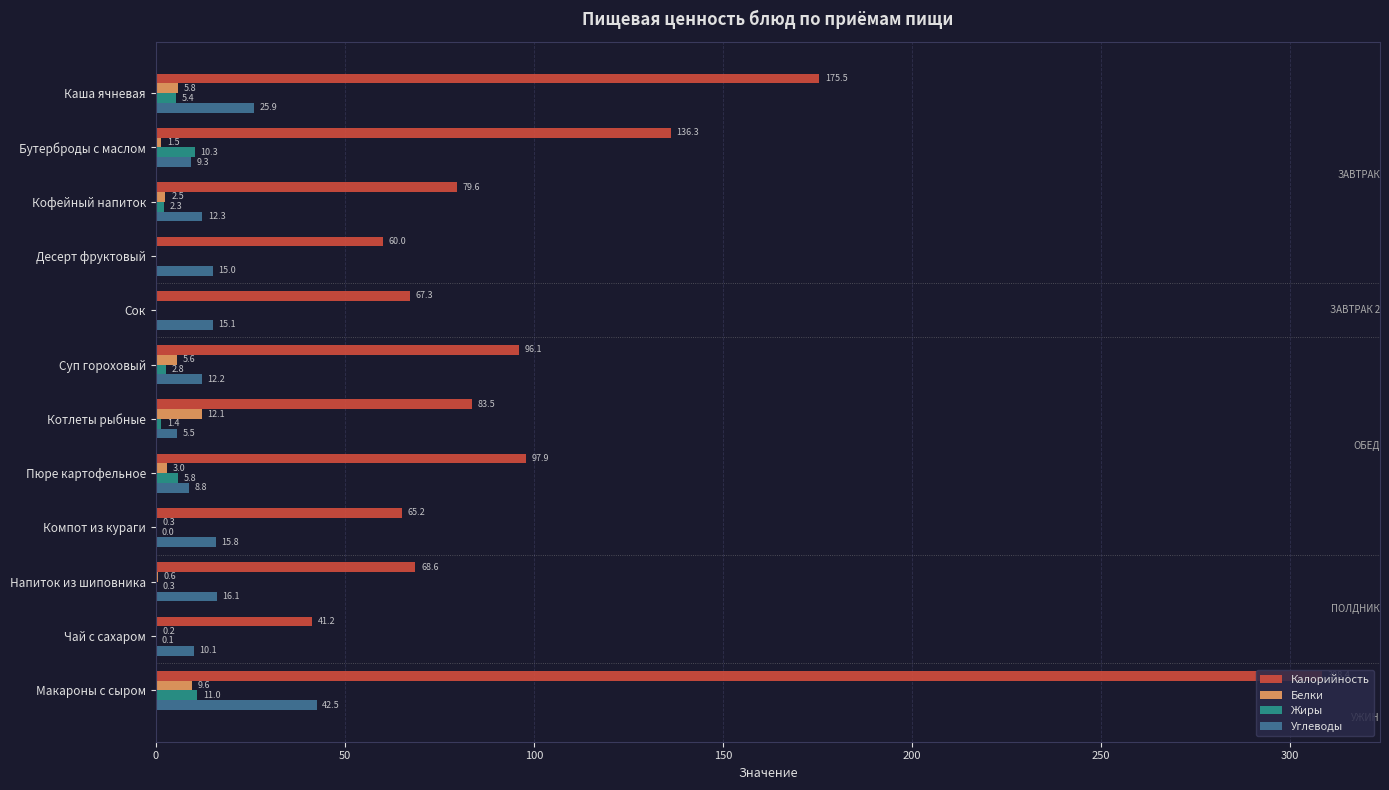

Between Компот из кураги and Чай с сахаром, which series saw the biggest shift?

Калорийность